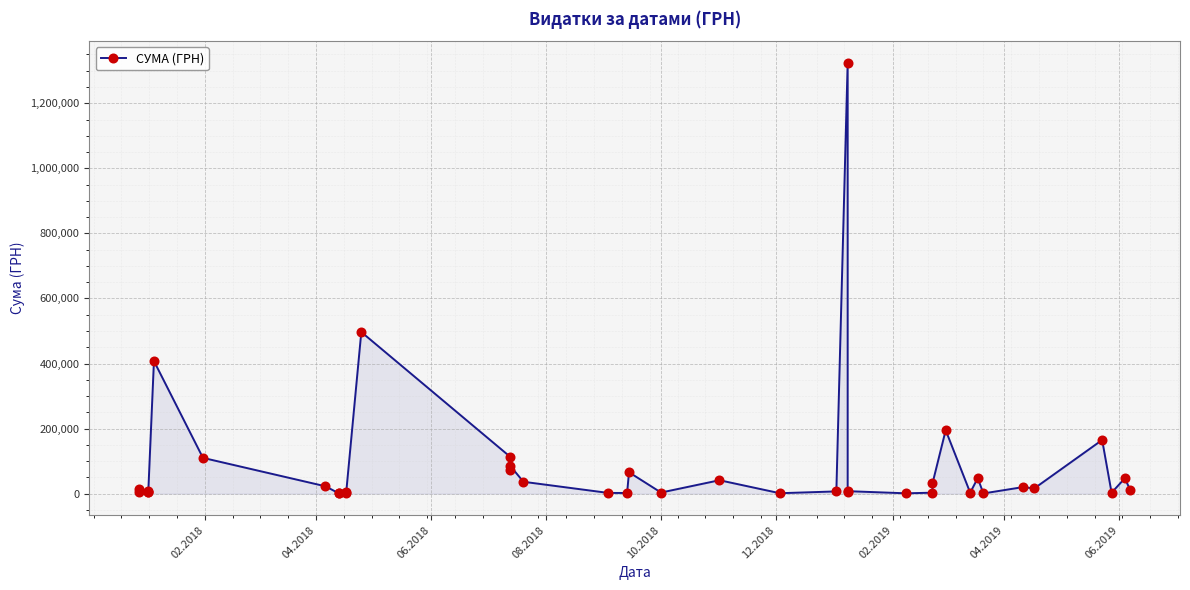

The chart shows a value of 8330.8 at 10.2018. True or false?

False